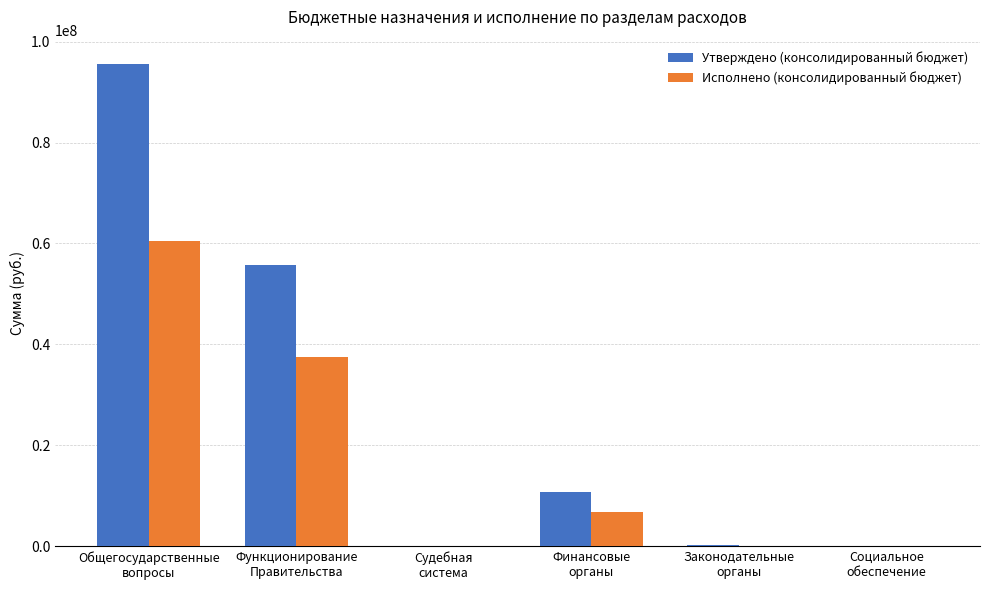

Which series has the largest total across all categories?

Утверждено (консолидированный бюджет)